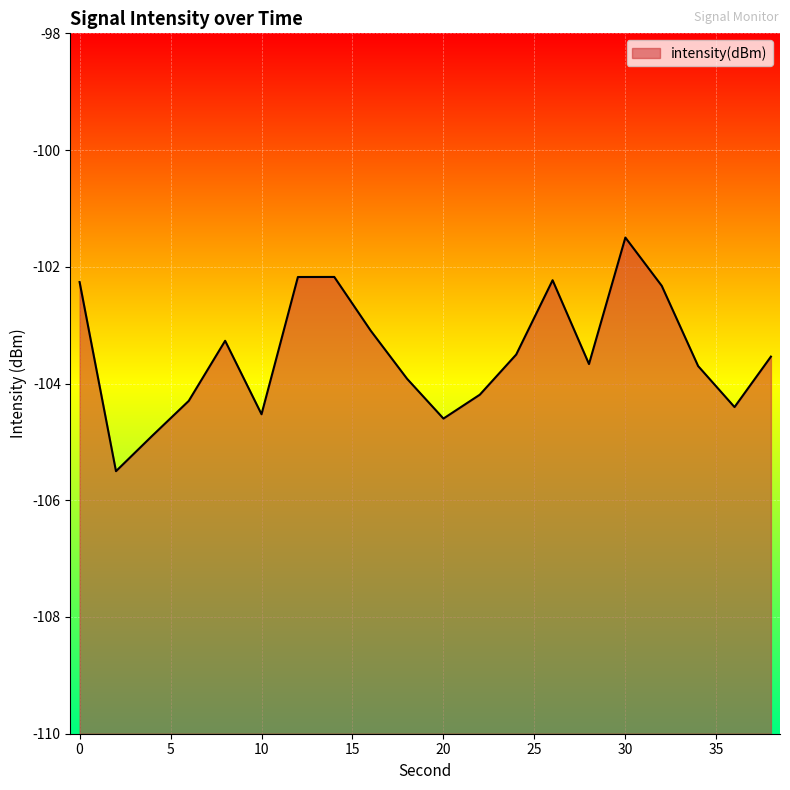

List the labels in order of value, largest first.

30, 14, 12, 26, 0, 32, 16, 8, 24, 38, 28, 34, 18, 22, 6, 36, 10, 20, 4, 2